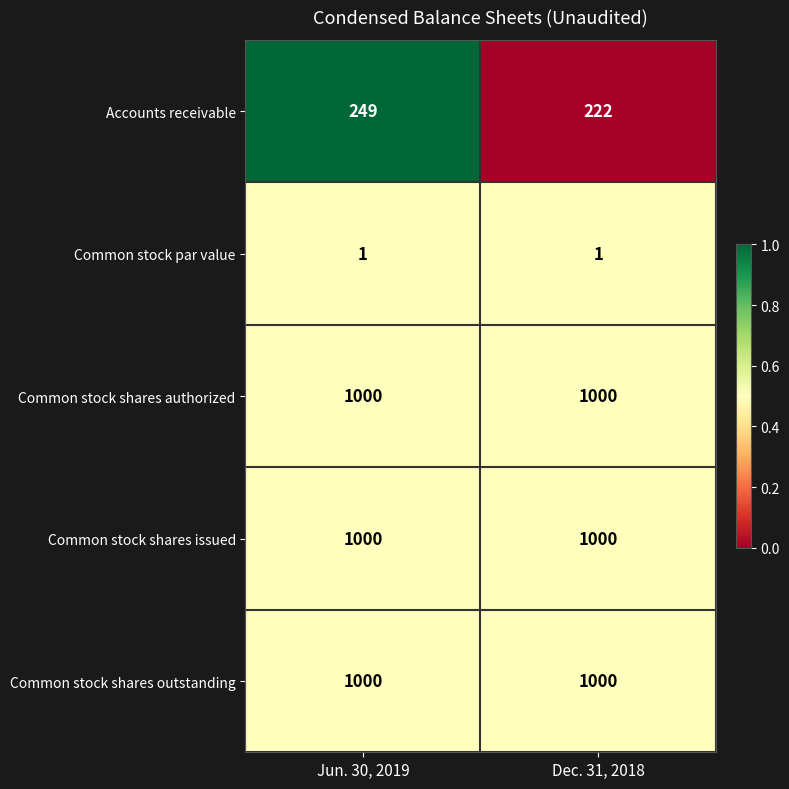

Reading left to right, list all the values displayed in this chart.

Accounts receivable: 249	222
Common stock par value: 1	1
Common stock shares authorized: 1000	1000
Common stock shares issued: 1000	1000
Common stock shares outstanding: 1000	1000